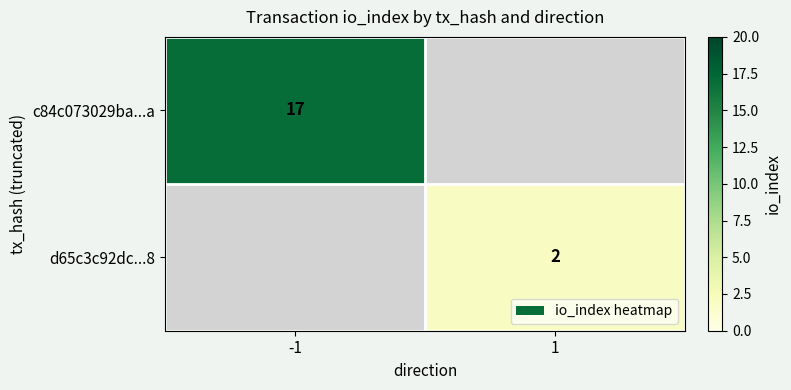

Is it true that c84c073029ba...a equals 27 at -1?

False